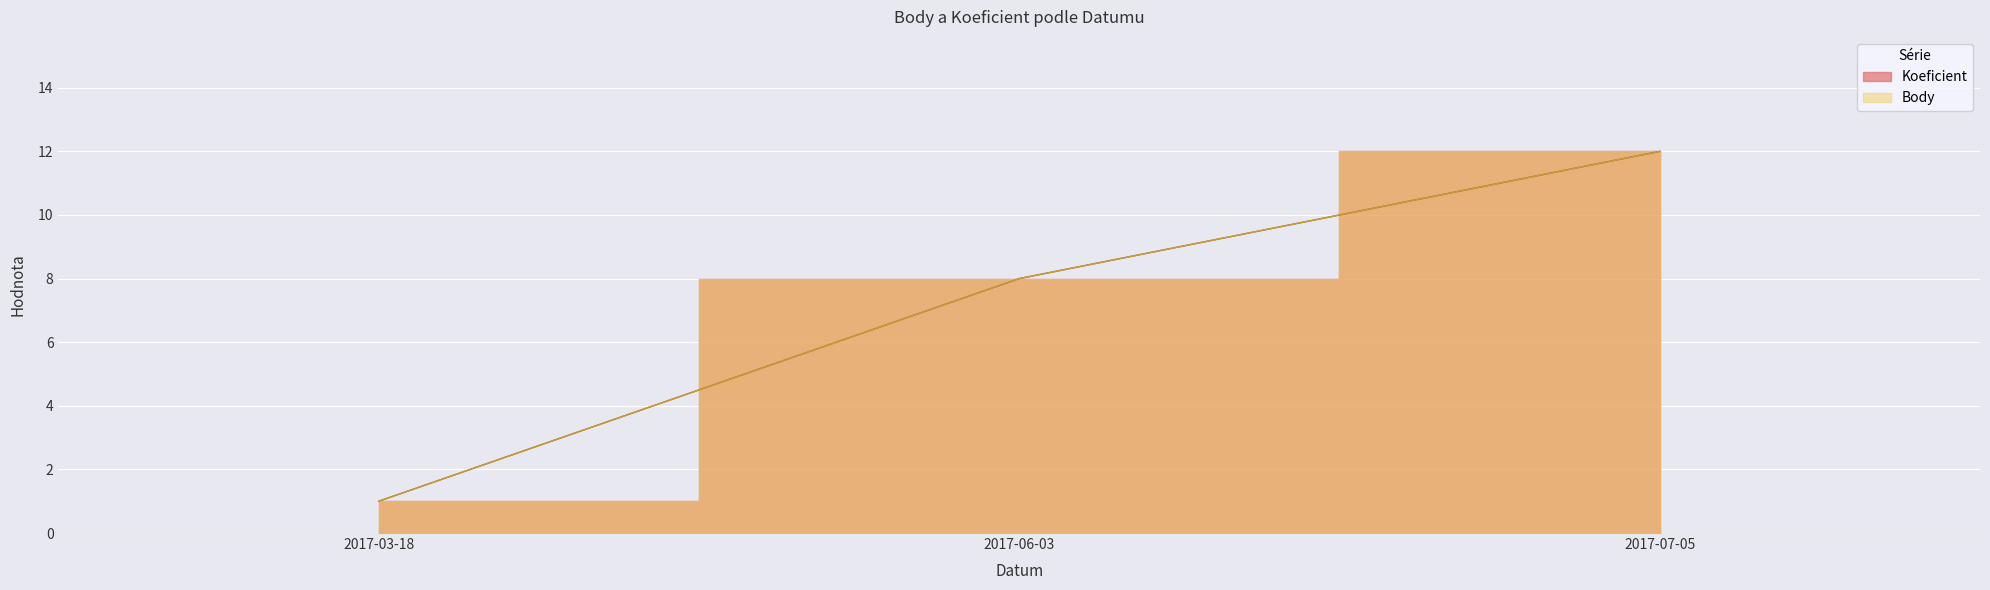

Reading left to right, list all the values displayed in this chart.

Koeficient: 2017-03-18=1	2017-06-03=8	2017-07-05=12
Body: 2017-03-18=1	2017-06-03=8	2017-07-05=12